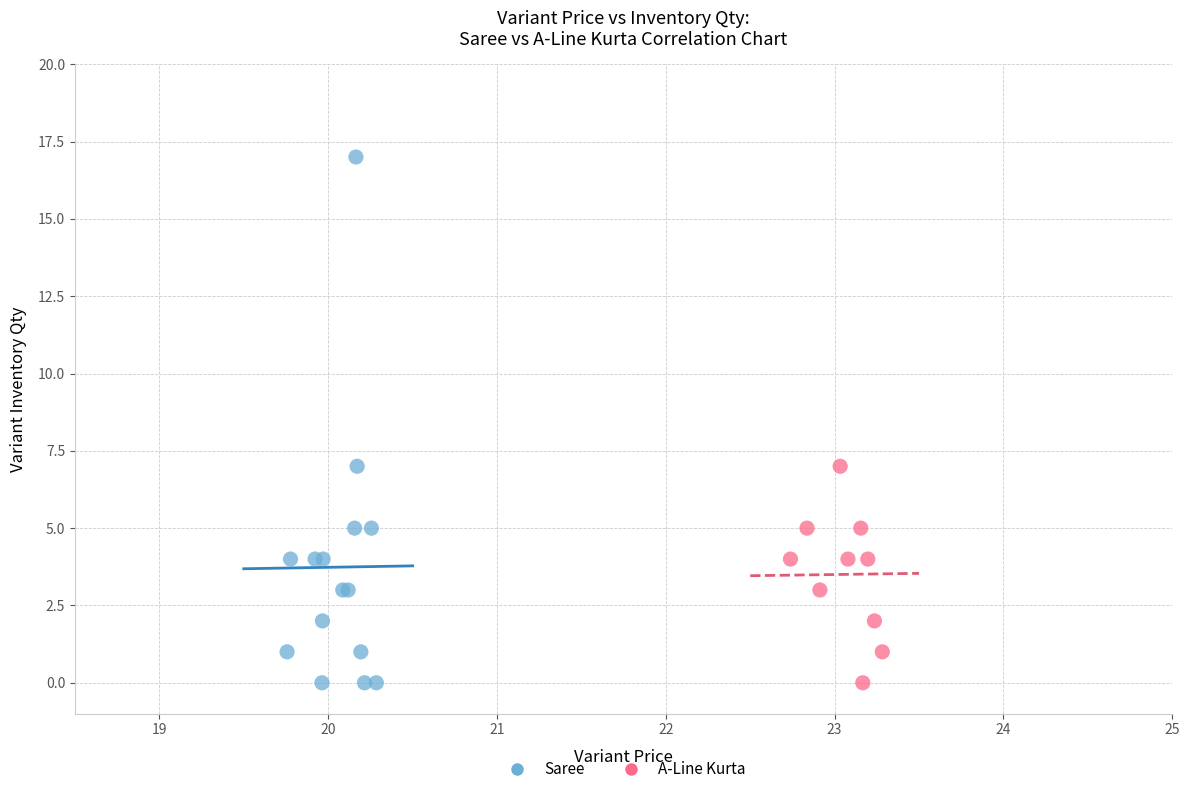

What are all the series names shown in the legend?

Saree, A-Line Kurta